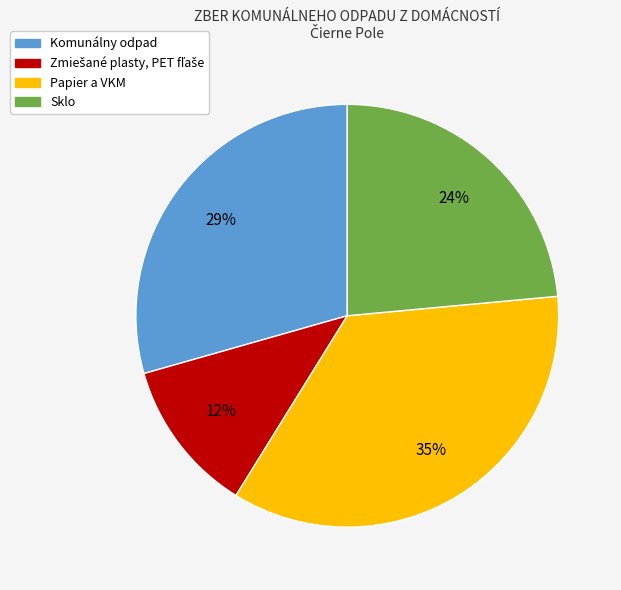

True or false: Papier a VKM accounts for 35% of the total.

True